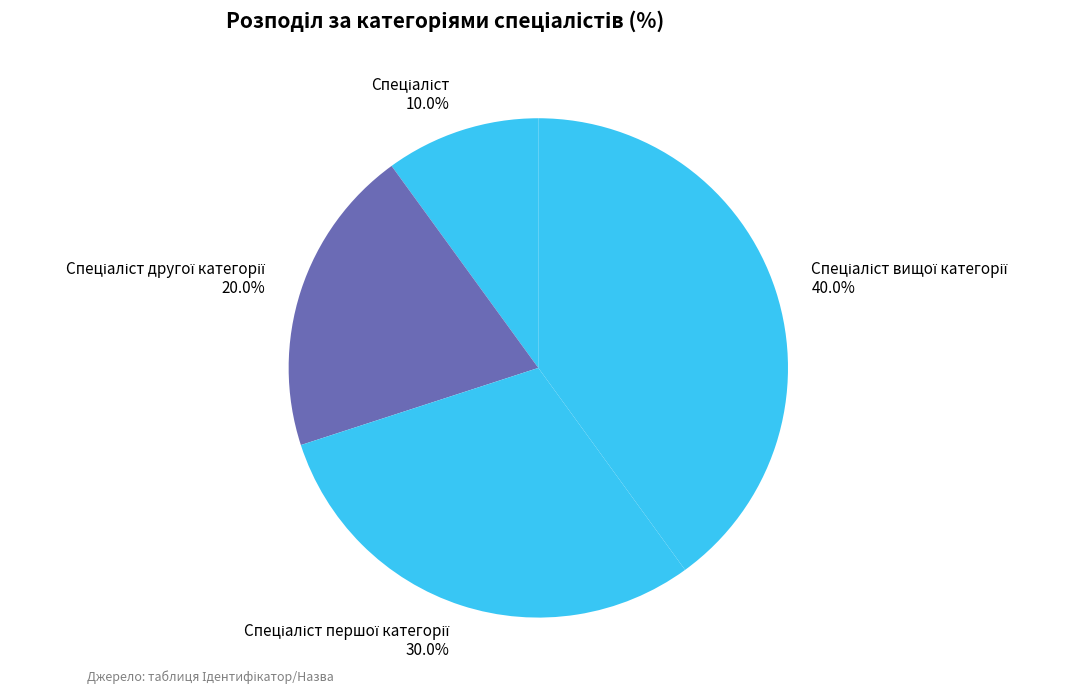

Is there a majority slice in this chart?

No